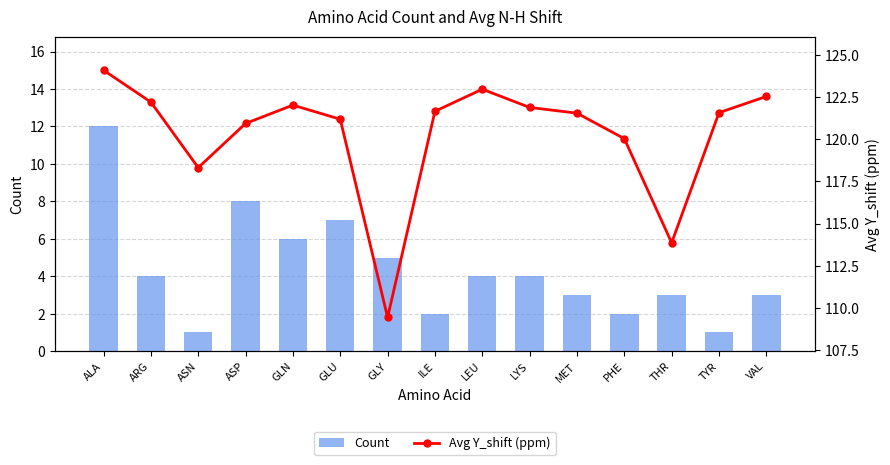

The Avg Y_shift (ppm) series shows 120.0 at PHE. True or false?

True